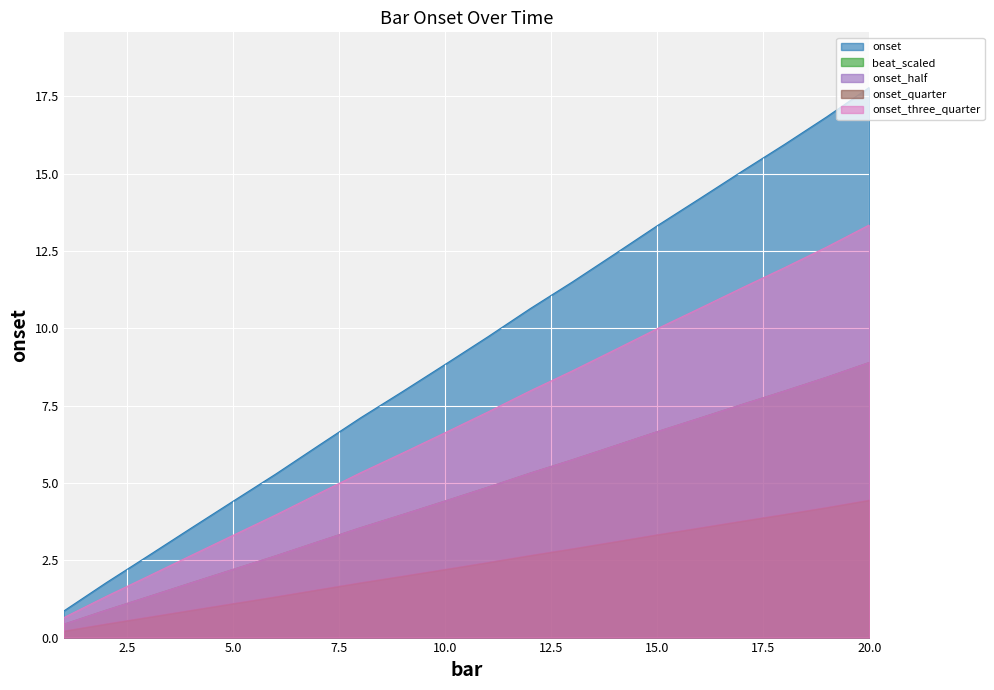

What is the sum of the values at 4 and 9?

11.5